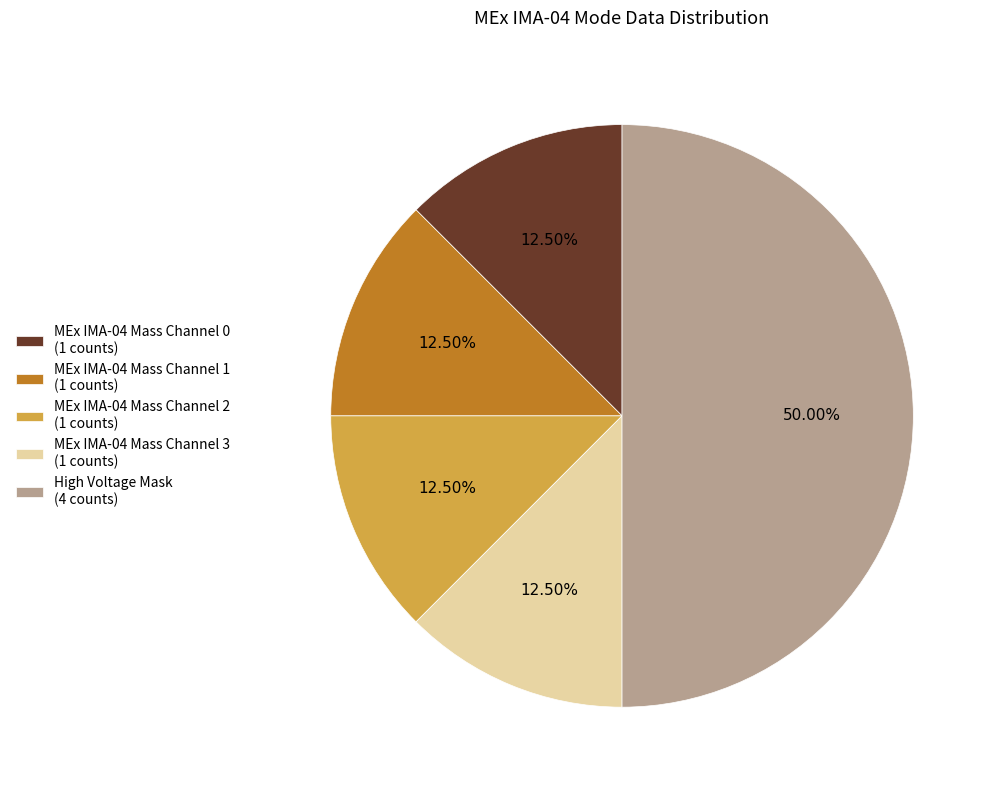

How many slices are in this pie chart?

5